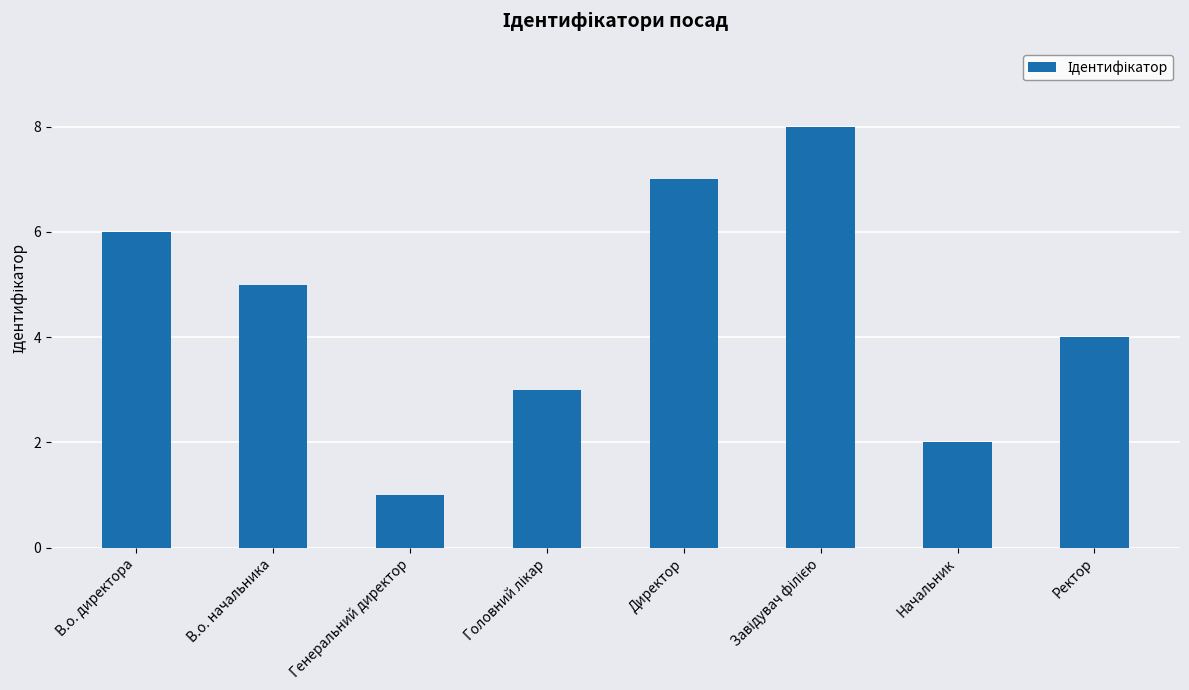

Reading left to right, extract all data points from this chart.

6	5	1	3	7	8	2	4